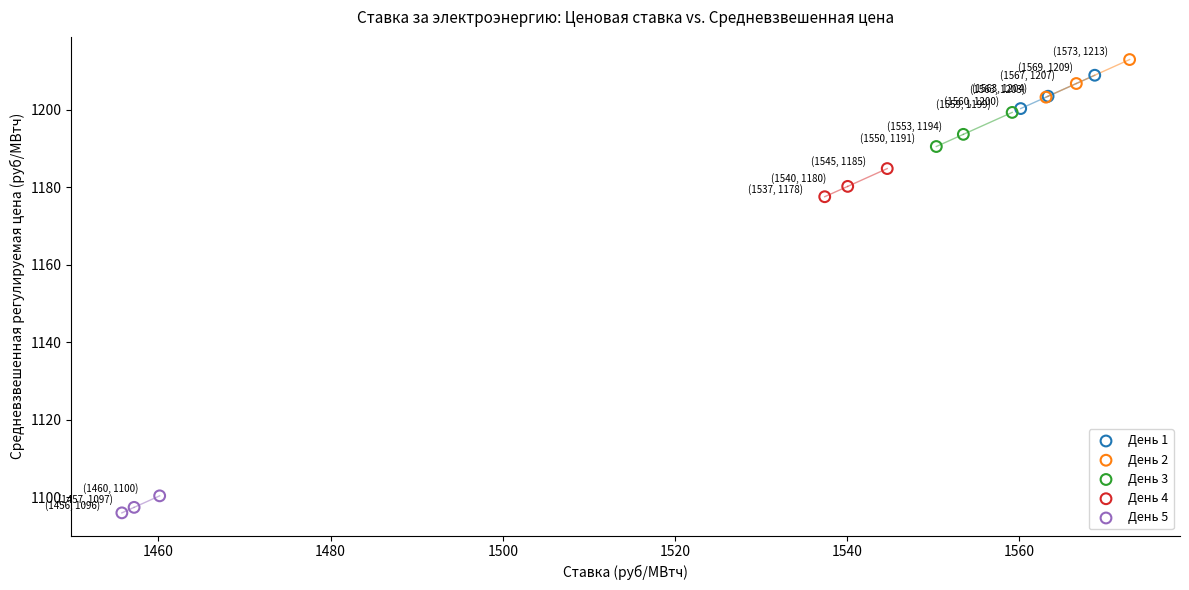

Which series reaches the minimum Y coordinate?

День 5